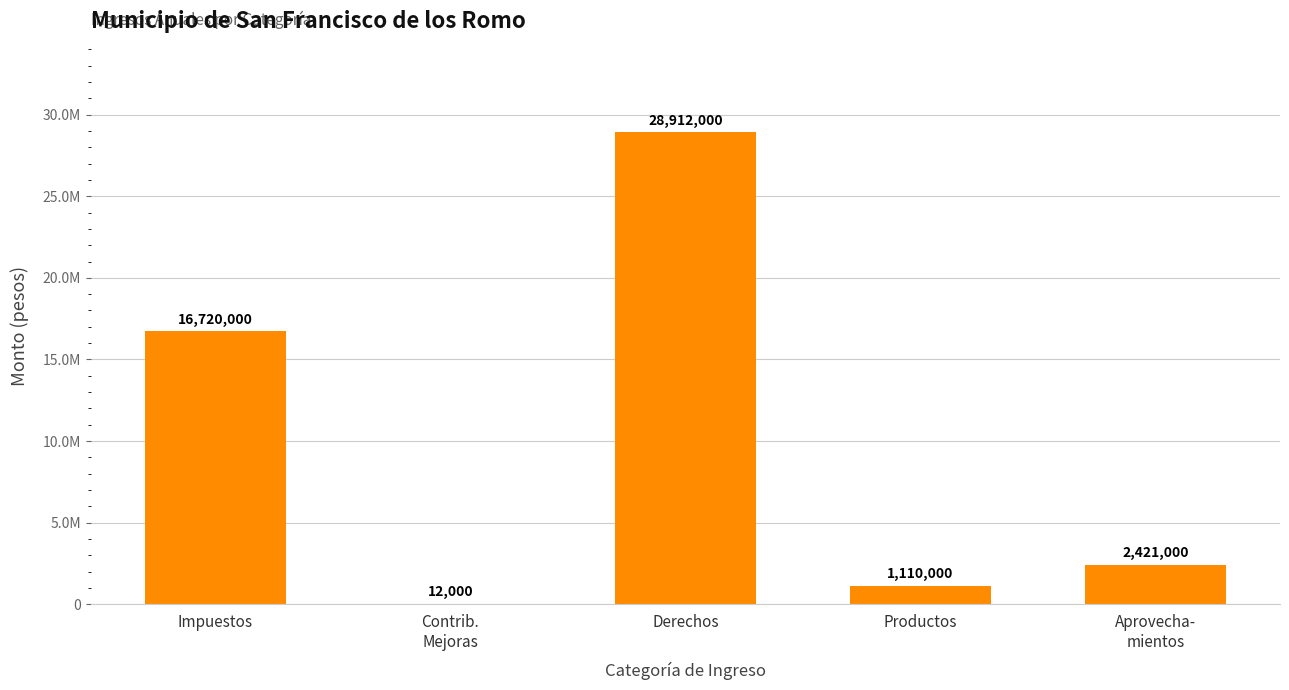

Are the bars horizontal?

No